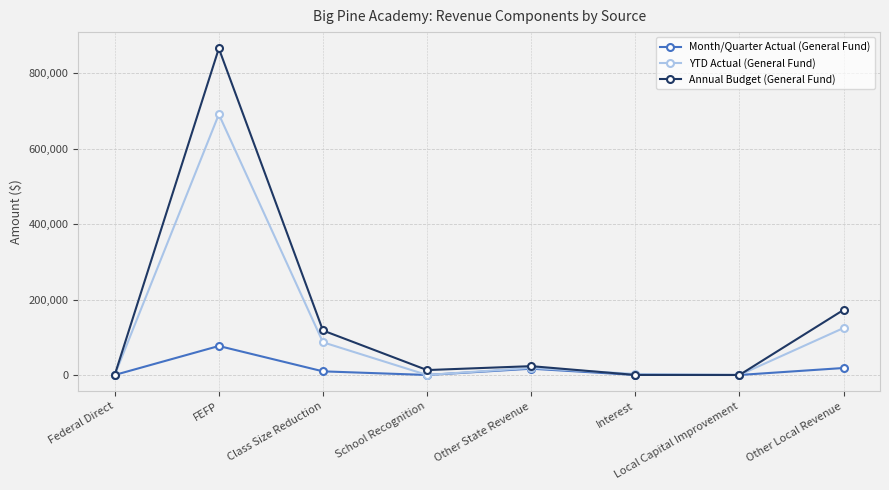

True or false: Month/Quarter Actual (General Fund) has more than 2 points higher than both neighbors.

False